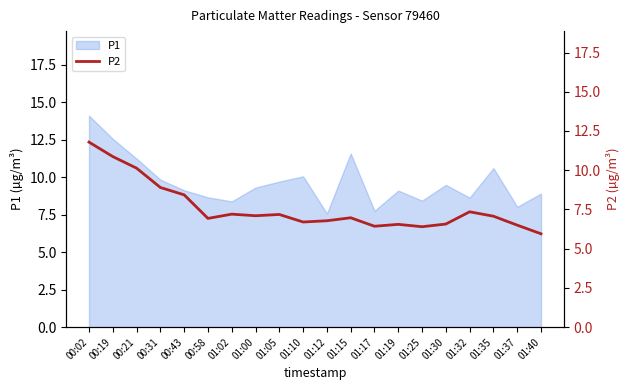

Reading left to right, what are all the values shown in this chart?

00:02=11.8	00:19=10.9	00:21=10.1	00:31=8.9	00:43=8.4	00:58=6.9	01:02=7.2	01:00=7.1	01:05=7.2	01:10=6.7	01:12=6.8	01:15=7.0	01:17=6.4	01:19=6.5	01:25=6.4	01:30=6.6	01:32=7.3	01:35=7.1	01:37=6.5	01:40=6.0